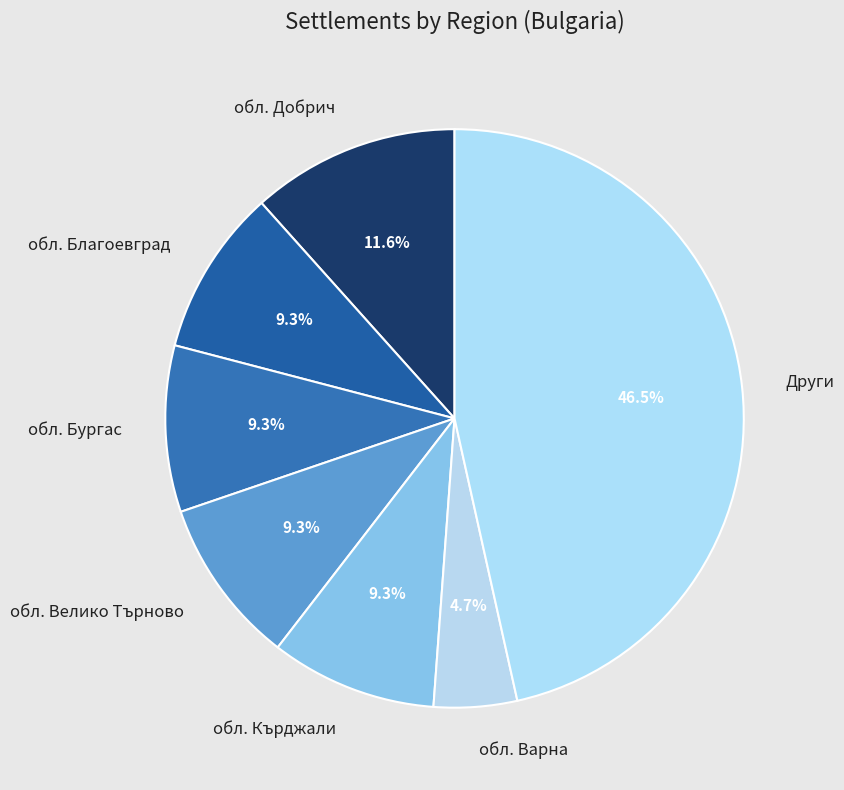

Do обл. Кърджали and обл. Варна together represent more than half of the pie?

No